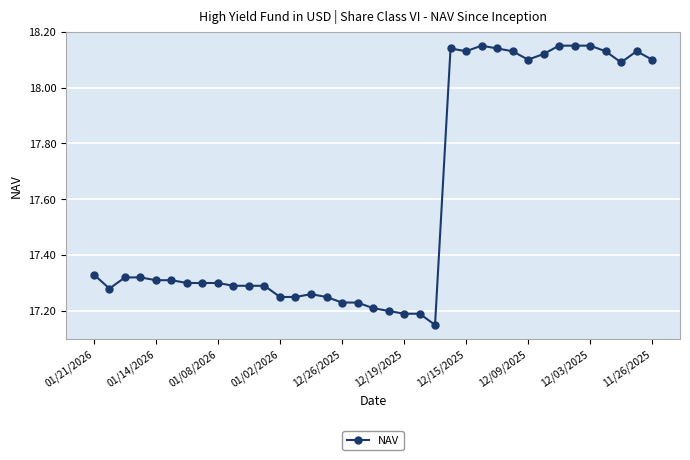

True or false: the data has more than 2 interior local peaks.

True